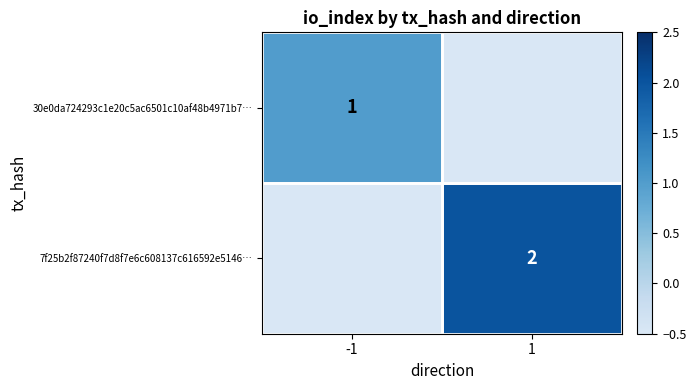

At which category is the sum across all series the highest?

1